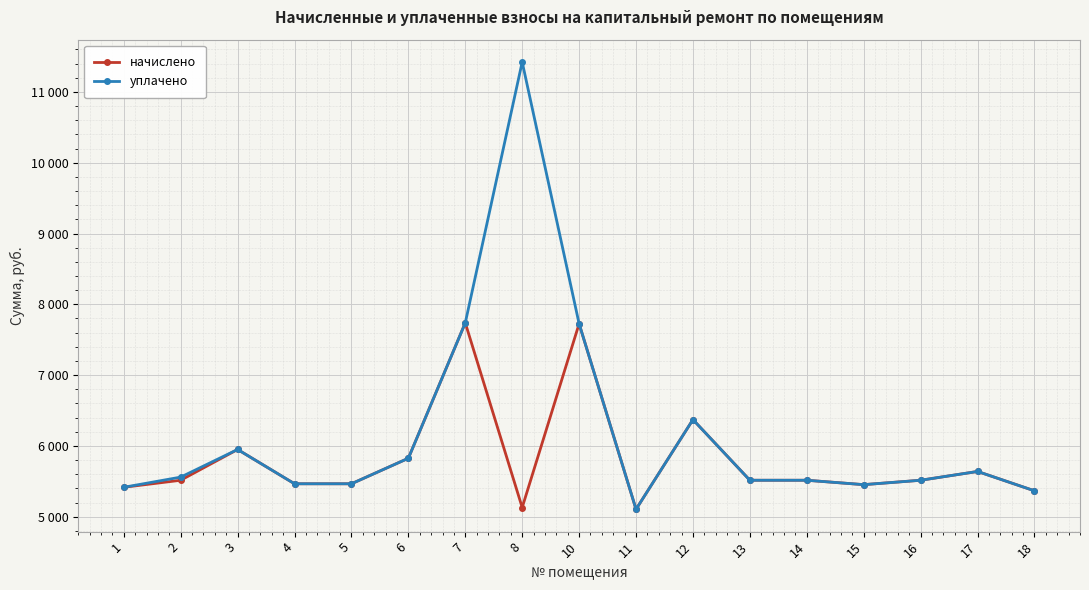

Reading left to right, transcribe all the data shown in this chart.

начислено: 5415.1	5514.5	5949.2	5464.8	5464.8	5825.0	7737.7	5129.5	7725.2	5104.6	6371.5	5514.5	5514.5	5452.4	5514.5	5638.7	5365.4
уплачено: 5415.1	5558.9	5949.2	5464.8	5464.8	5825.0	7737.7	11422.5	7725.2	5104.6	6371.5	5514.5	5514.5	5452.4	5514.5	5638.7	5365.4